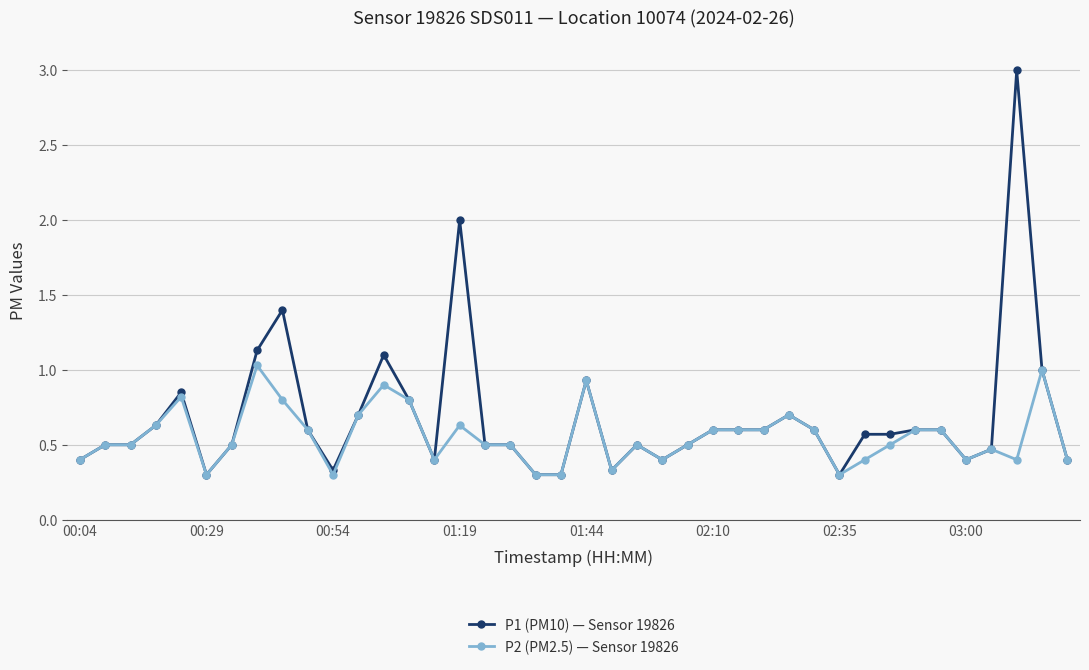

What is the value of the P1 (PM10) — Sensor 19826 point at the 24th from the left?

0.4